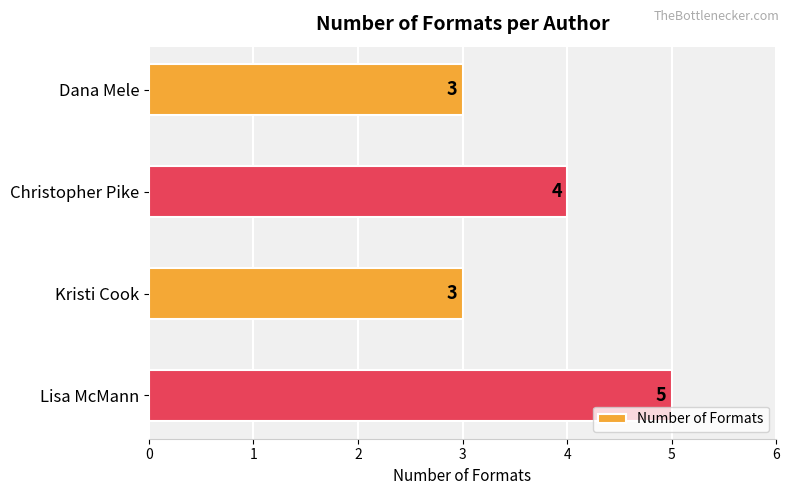

At which label is the value closest to 4?

Christopher Pike